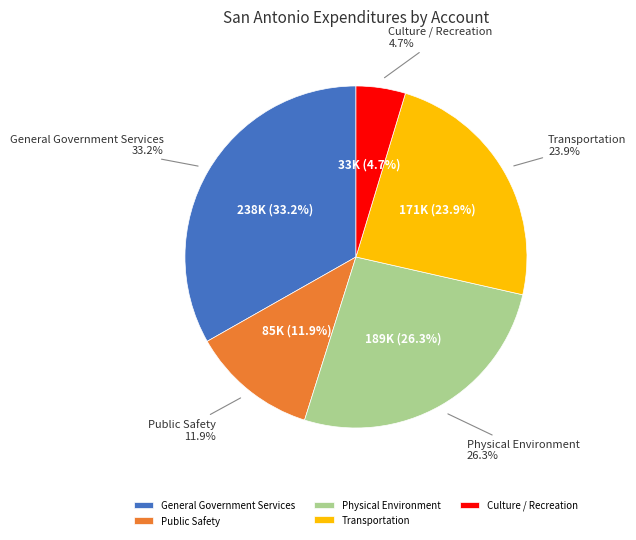

What portion of the pie excludes Public Safety?

88.1%